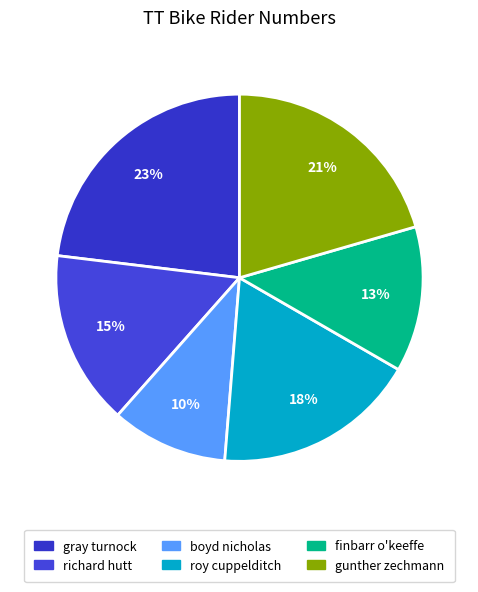

How many segments does this pie chart have?

6